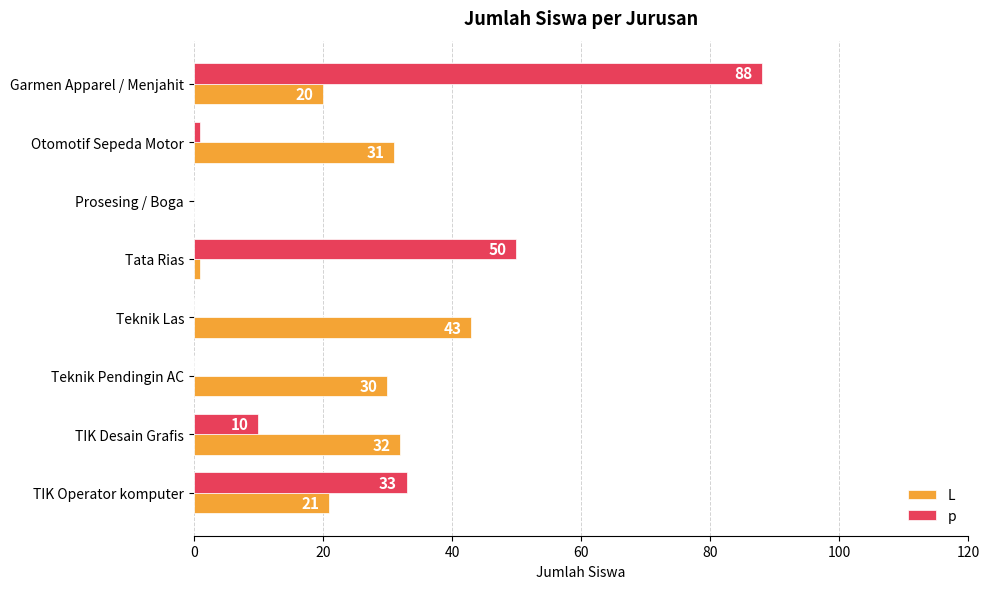

Which series has the largest total across all categories?

p